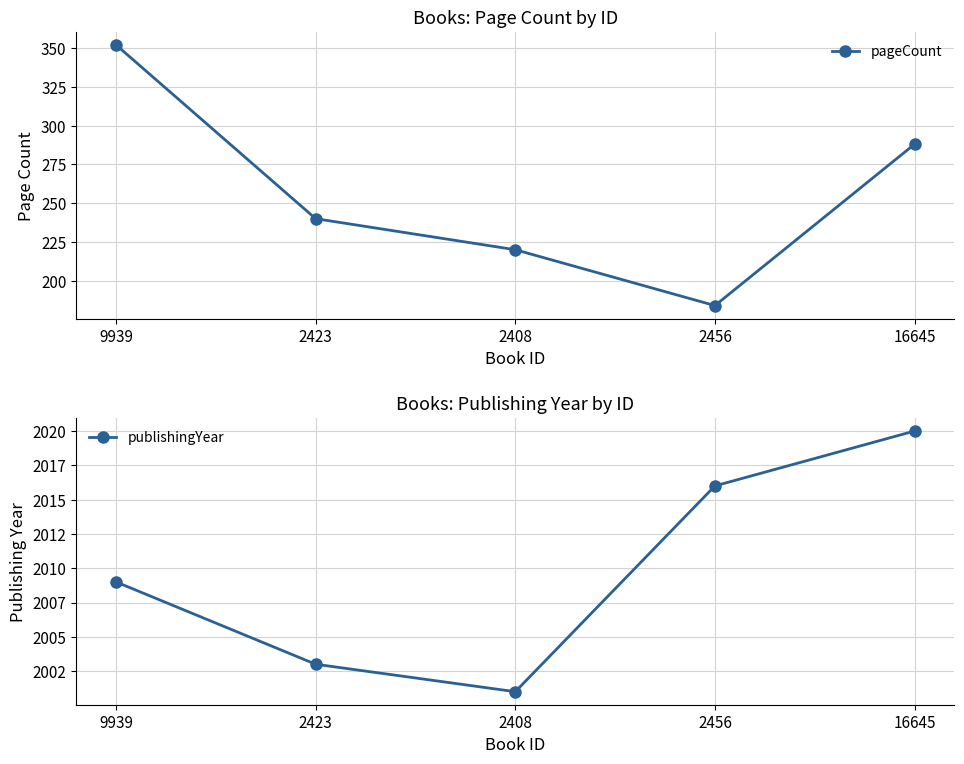

How many interior local valleys does the pageCount series have?

1